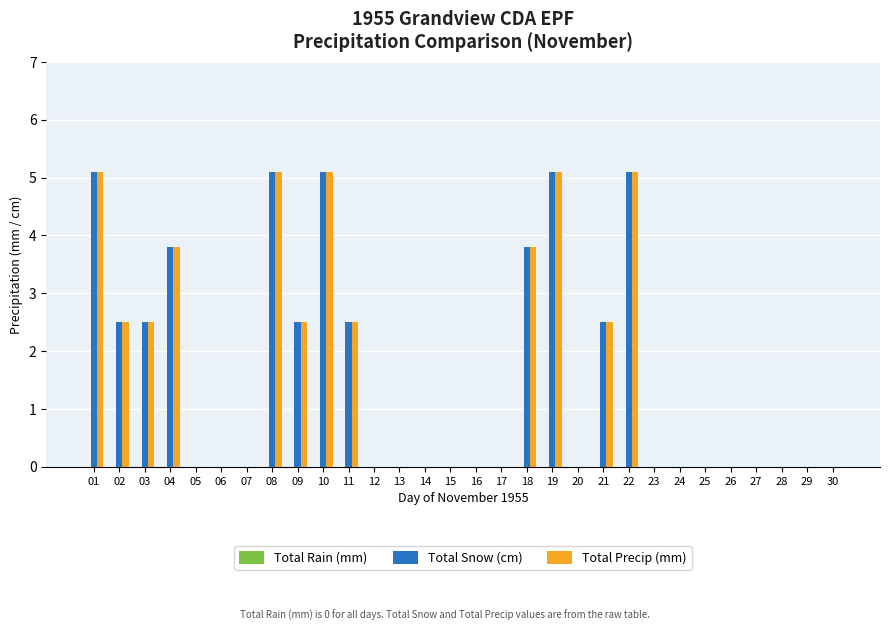

What is the total value across all series at 02?

5.0